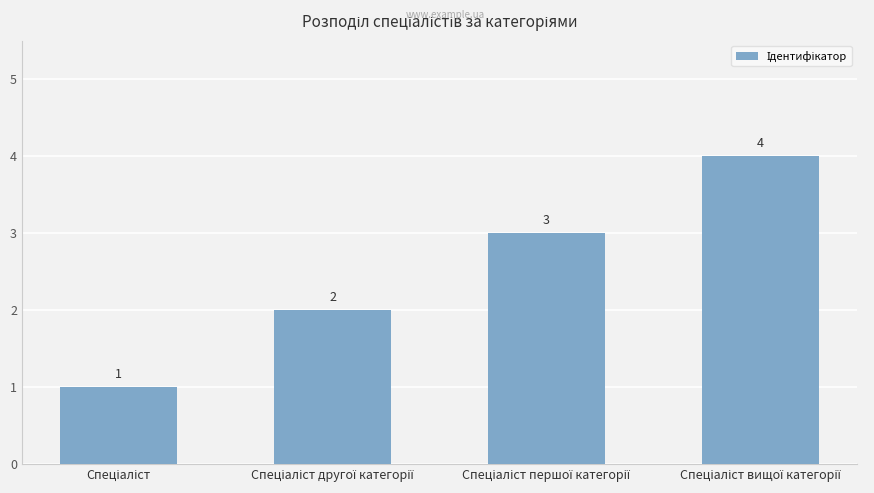

What is the maximum value shown in the chart?

4